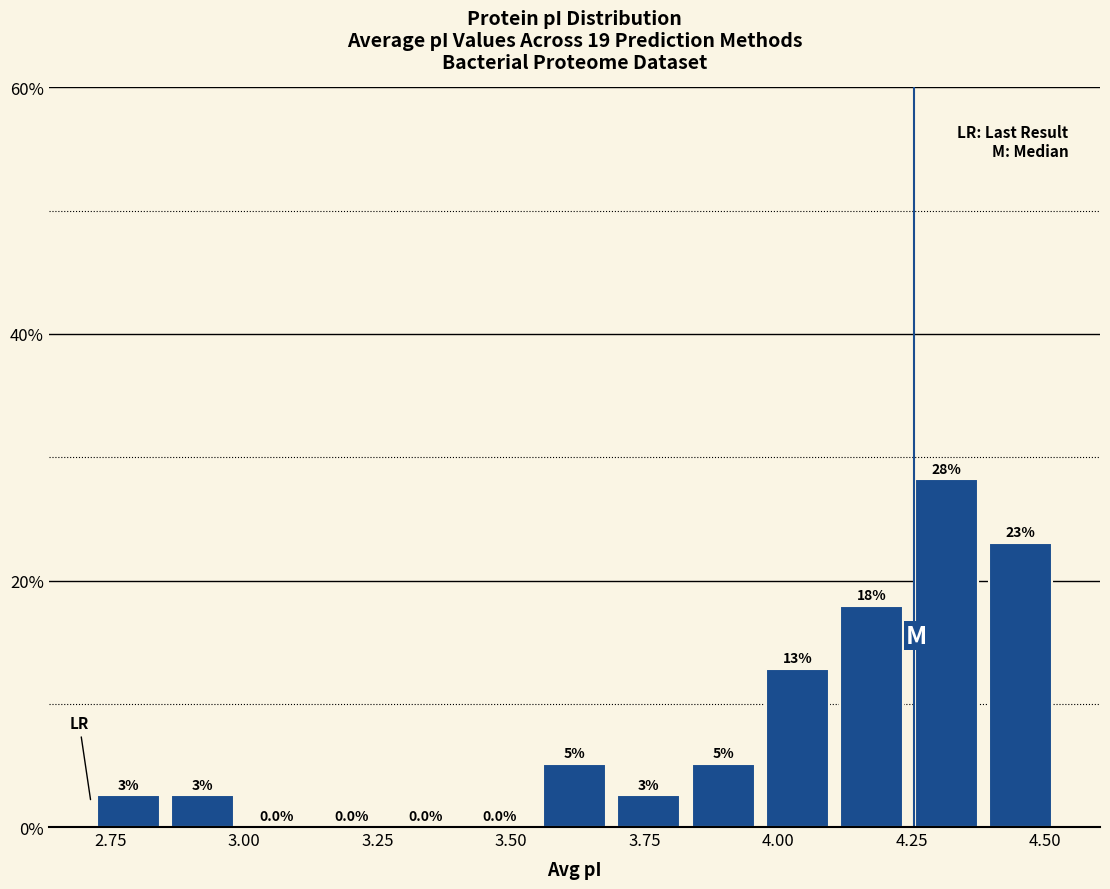

Around what value on the x-axis is the tallest bar? Give the approximate position of its centre, as read against the axis.

4.30